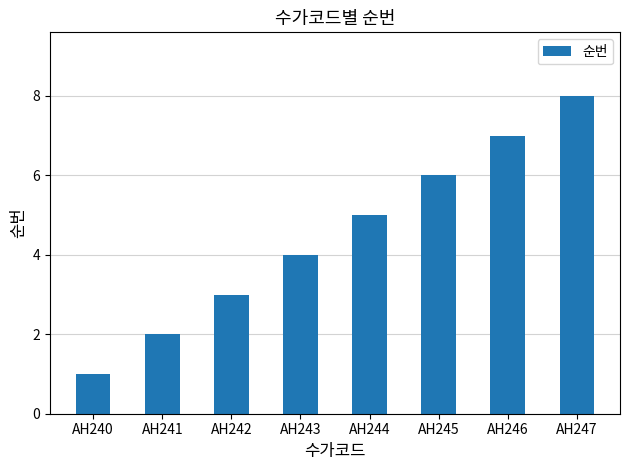

How many bars are there in total?

8